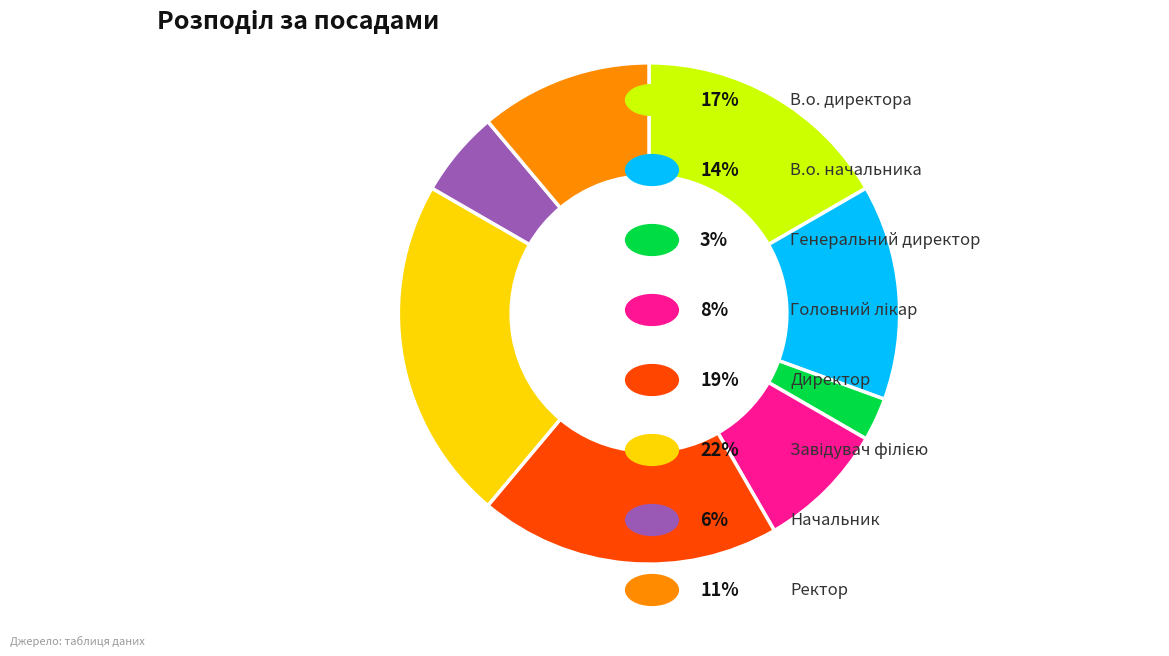

Is there any slice that represents more than half of the pie?

No